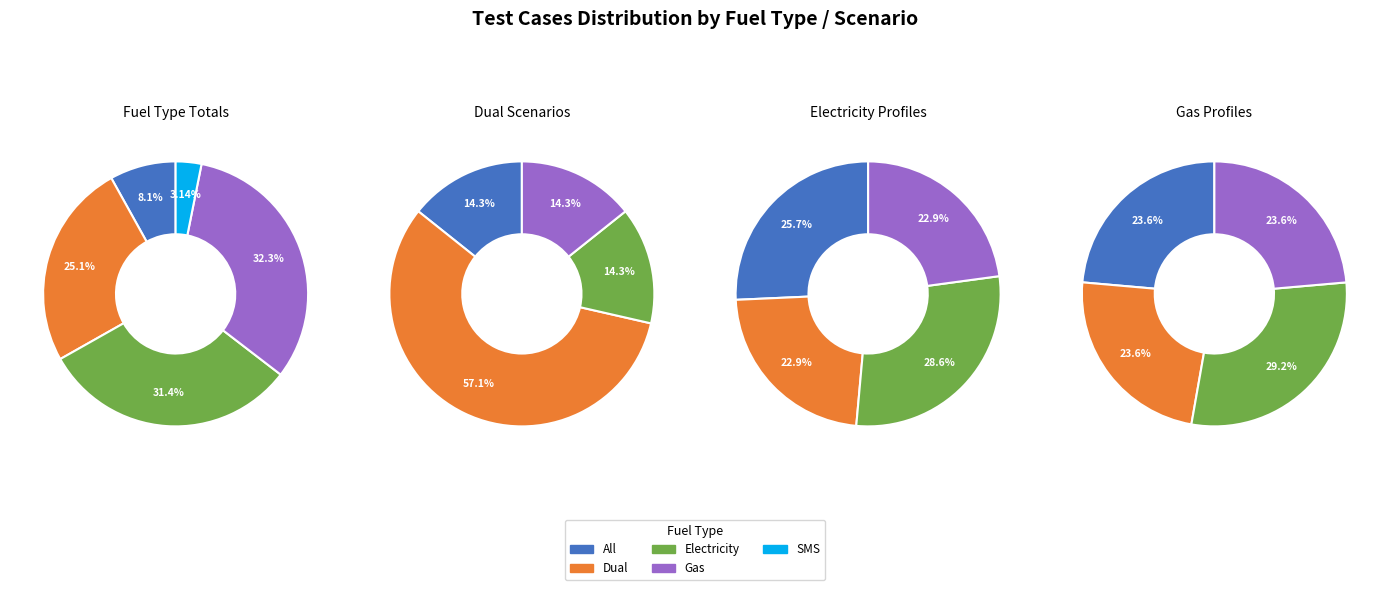

What is the smallest slice in the pie chart?

SMS